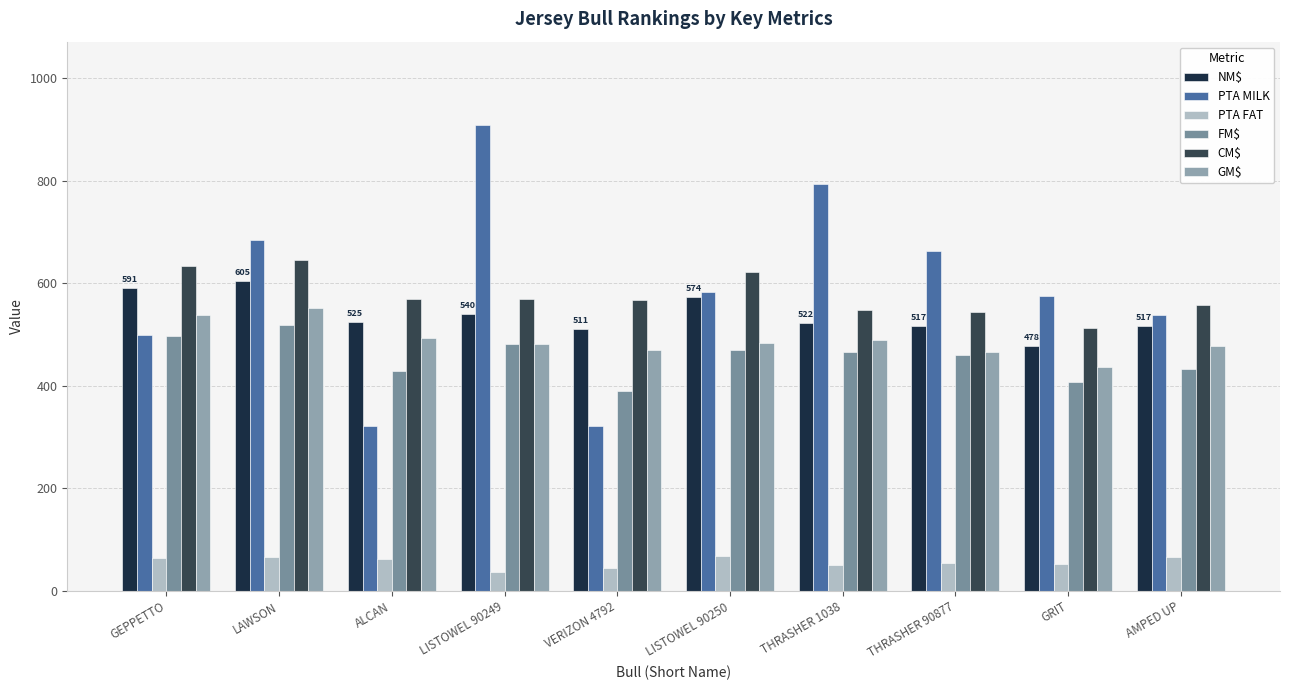

How many values in the NM$ series are below 525?

5